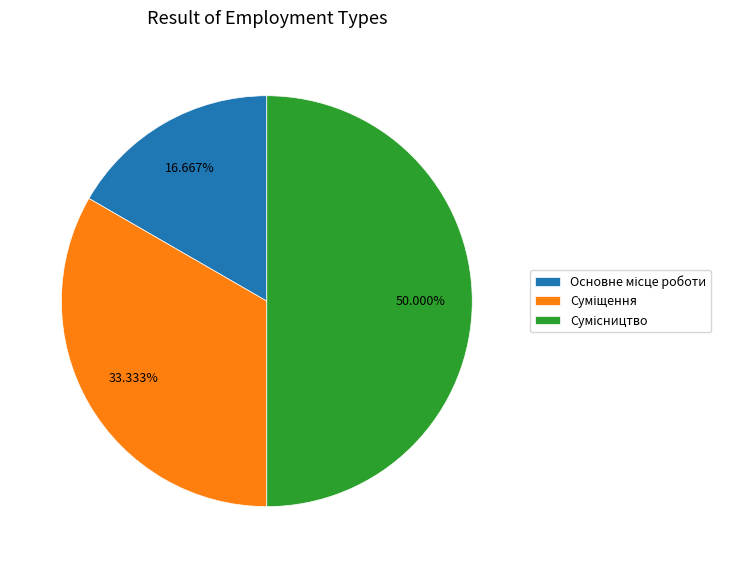

True or false: Сумісництво accounts for 63% of the total.

False